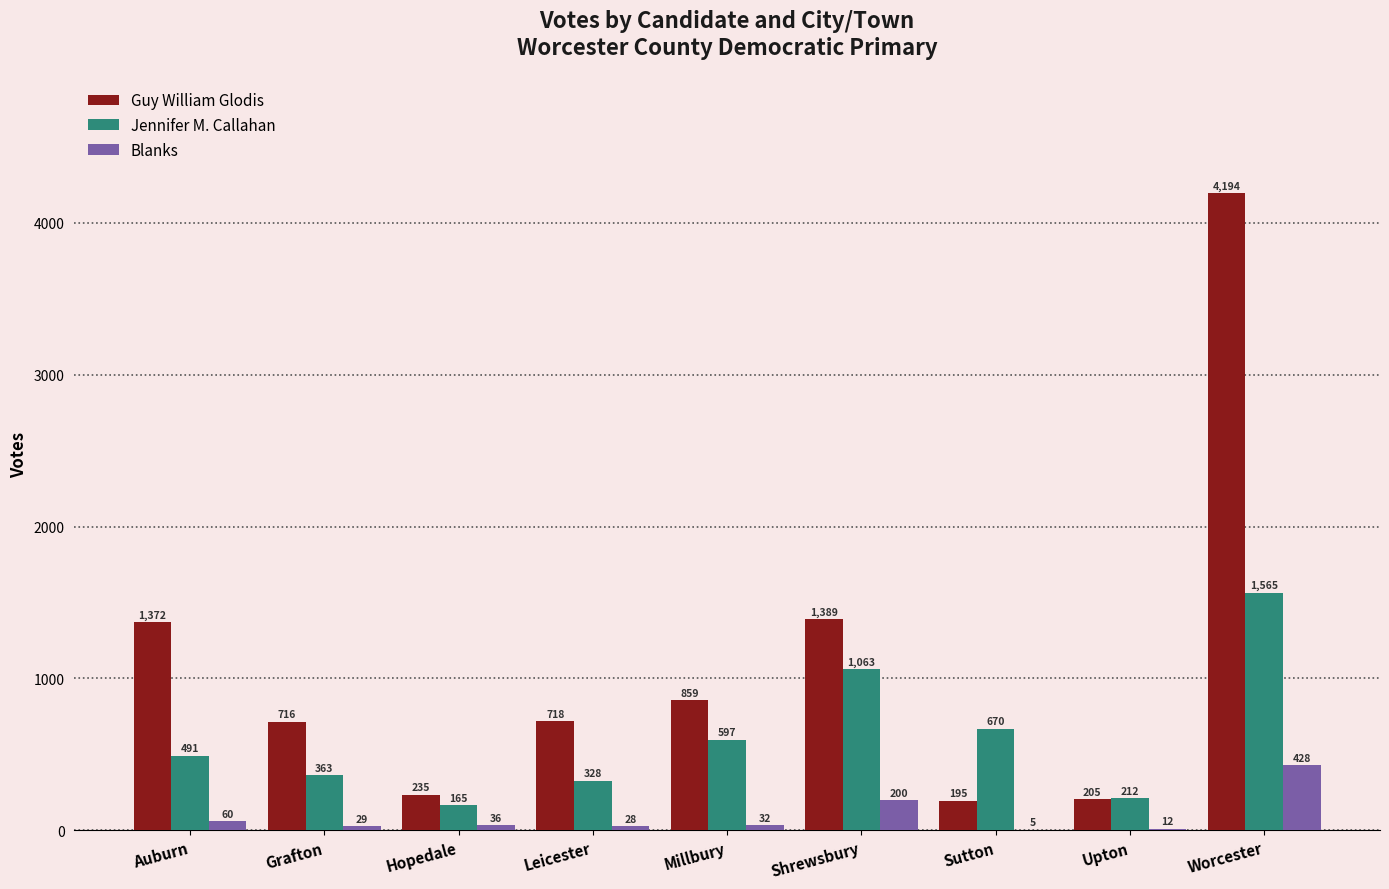

What is the approximate value of Jennifer M. Callahan at Sutton, to the nearest 10?

670